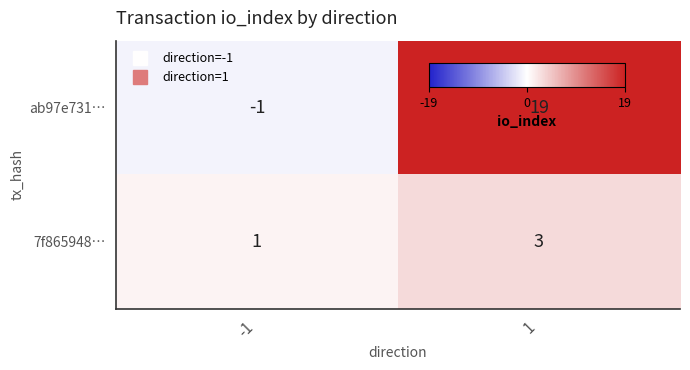

Which series has the largest total across all categories?

ab97e731…